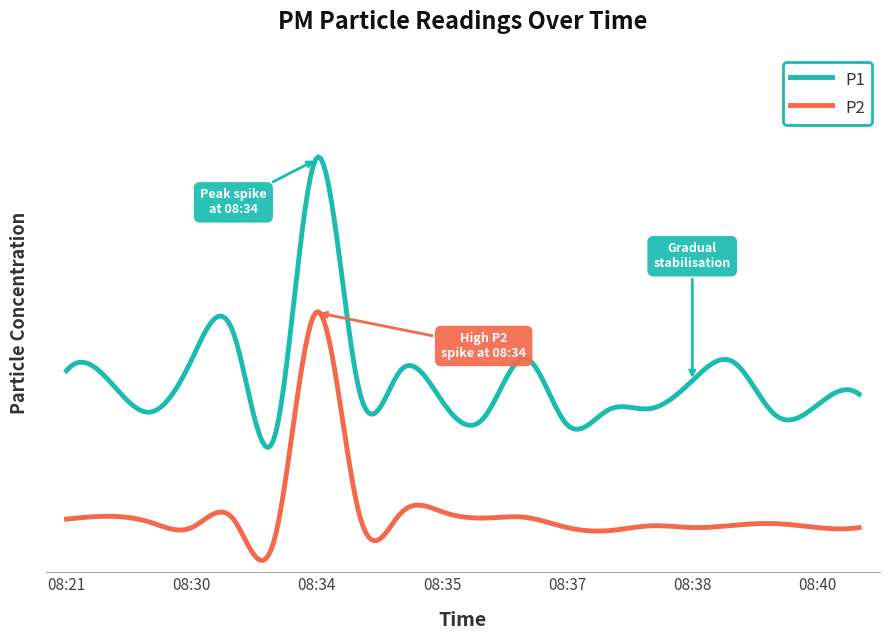

Which series has the largest total across all categories?

P1